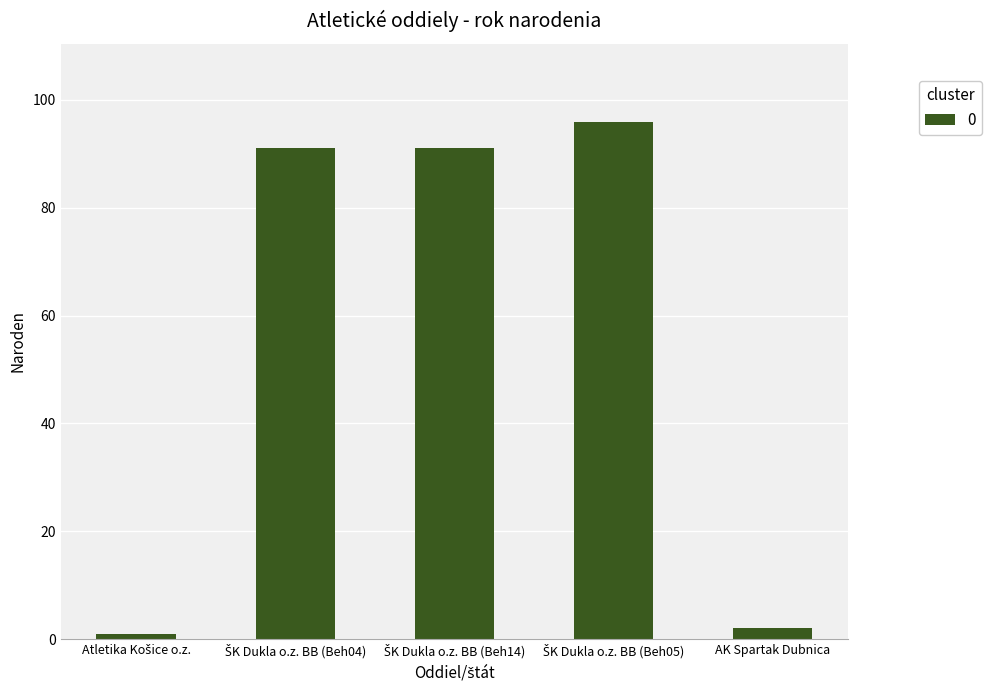

What is the average value?

56